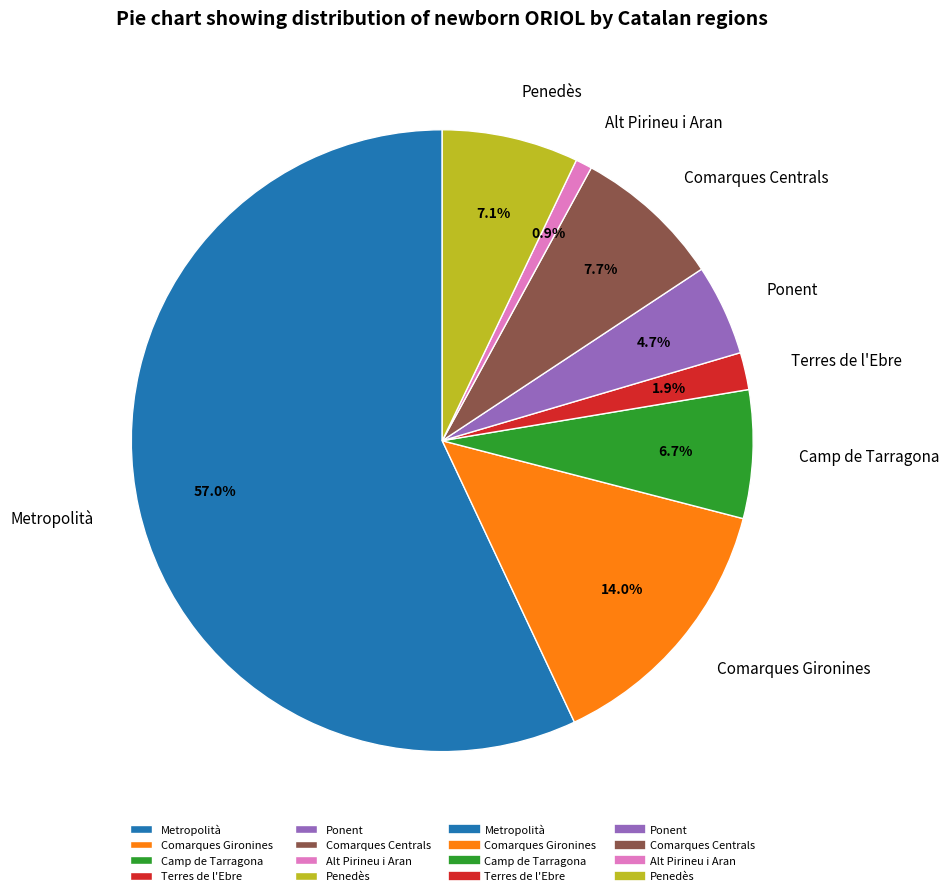

To the nearest percent, what percentage of the pie is Metropolità?

57%